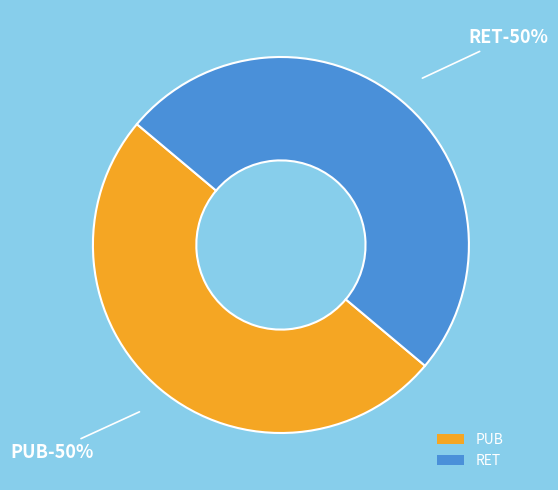

Is RET the majority of the pie?

No